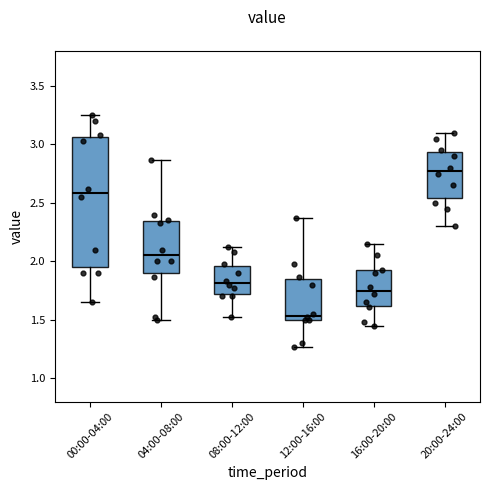

Which box's median line is the lowest?

12:00-16:00